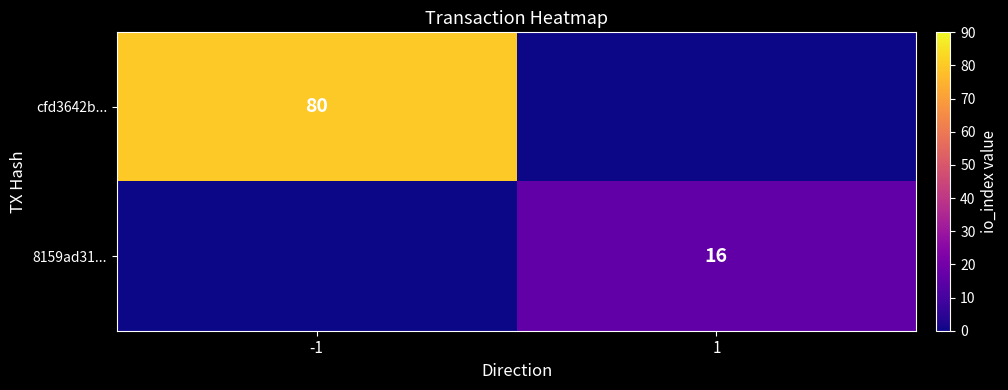

At how many categories does at least one series exceed 3?

2